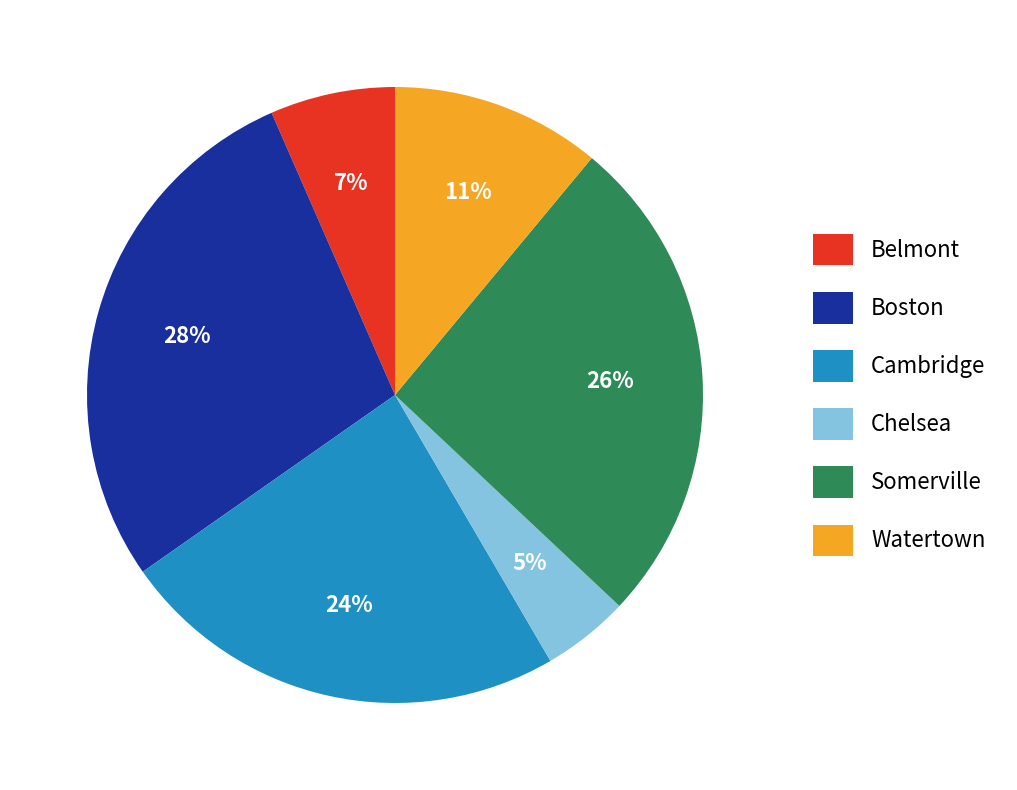

How many segments does this pie chart have?

6